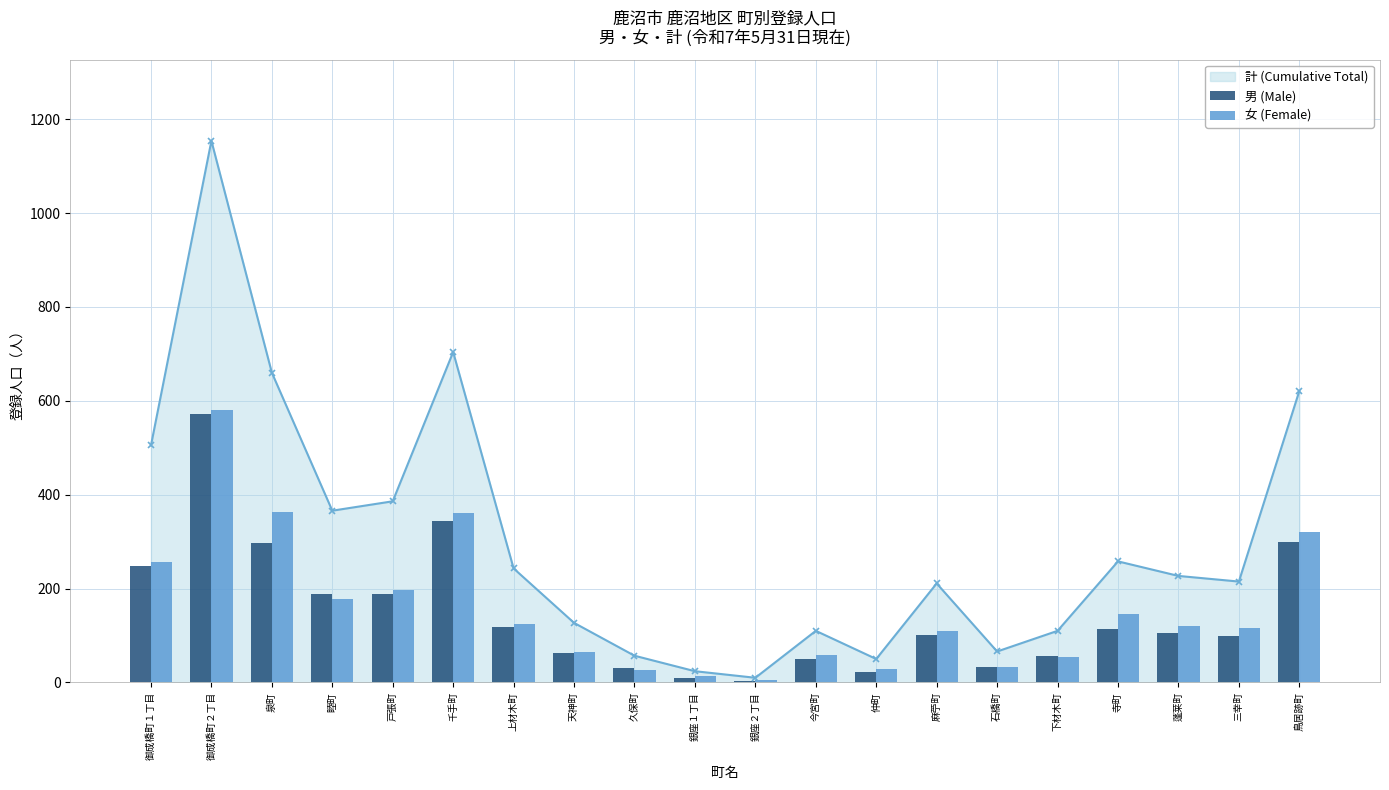

What is the sum of all 女 (Female) values?

3158